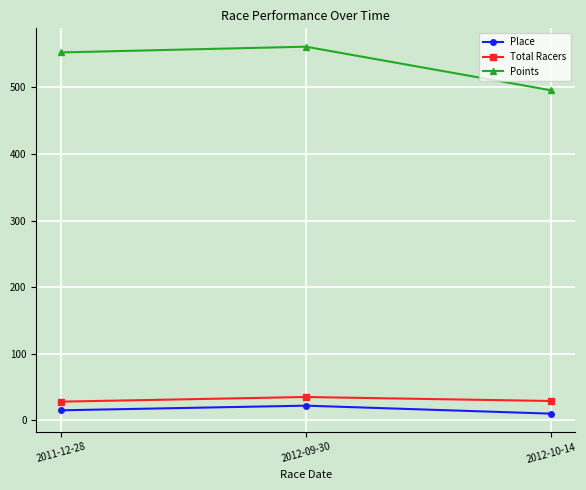

Which series has the widest spread of values?

Points